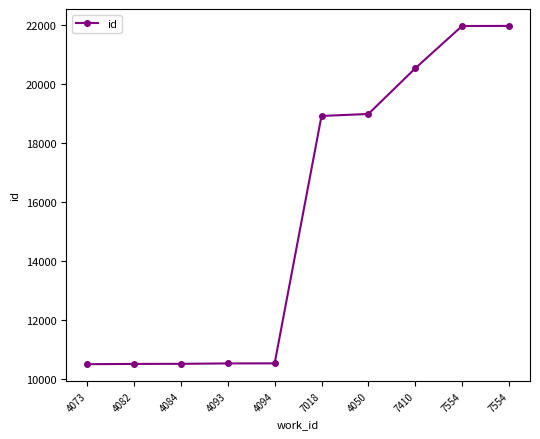

List the labels in order of value, largest first.

7554, 7554, 7410, 4050, 7018, 4094, 4093, 4084, 4082, 4073